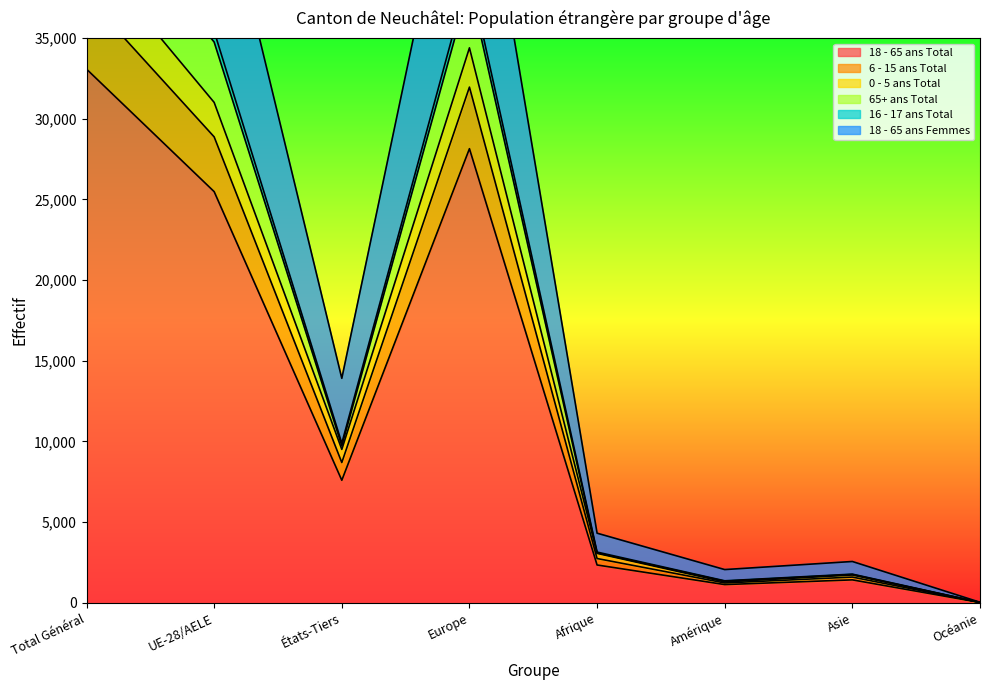

True or false: 18 - 65 ans Total and 6 - 15 ans Total intersect in this chart.

False